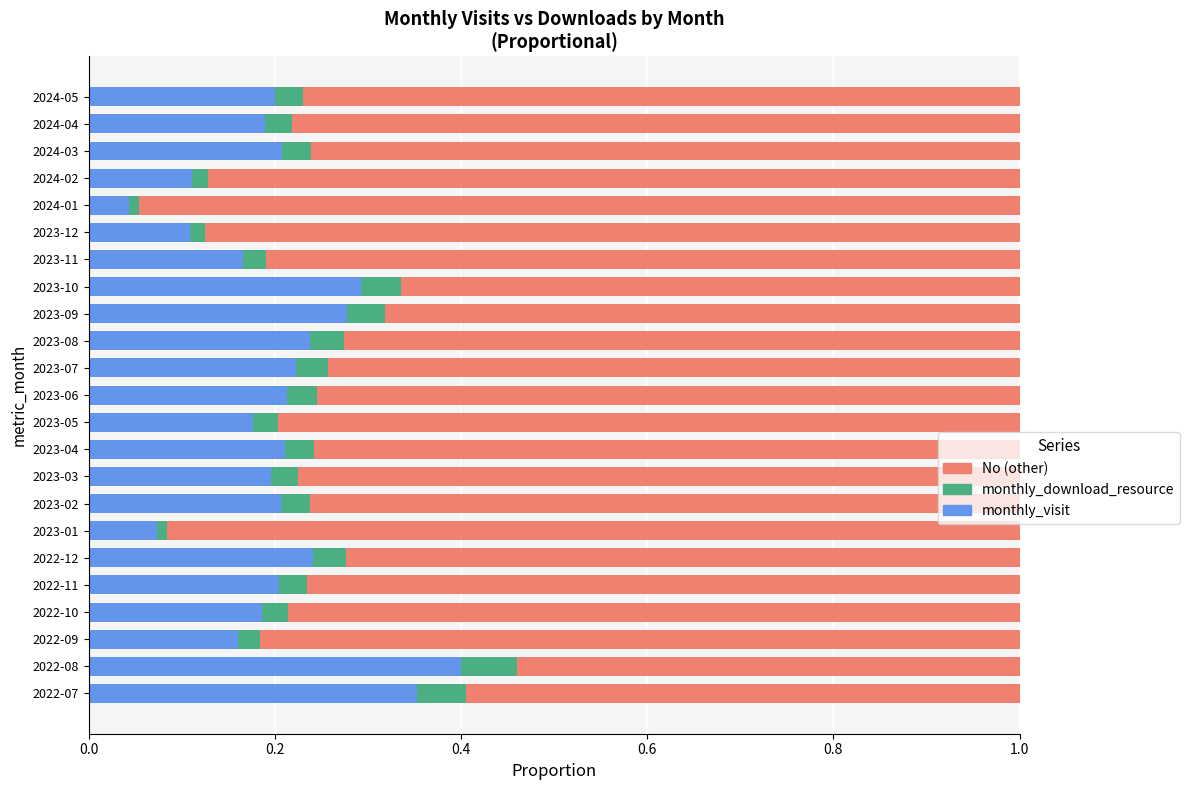

What is the total value across all series at 2022-09?

1.0